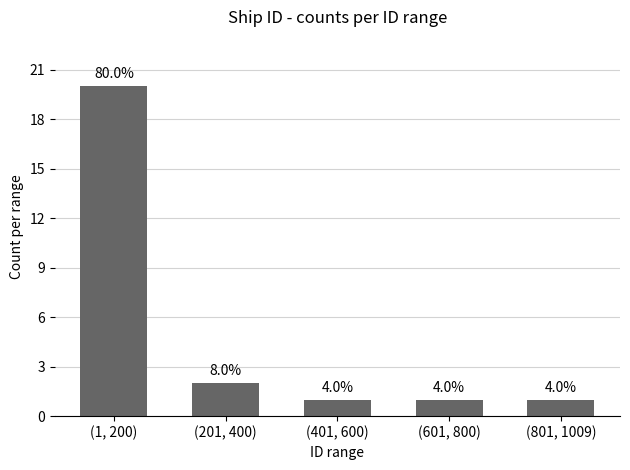

Does the chart contain any negative values?

No